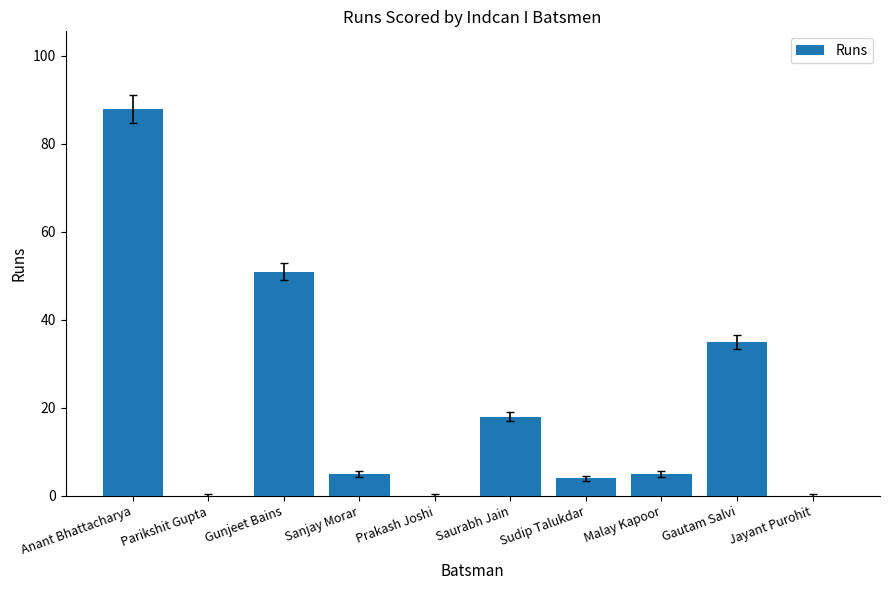

Is it true that the value at Prakash Joshi is -46?

False